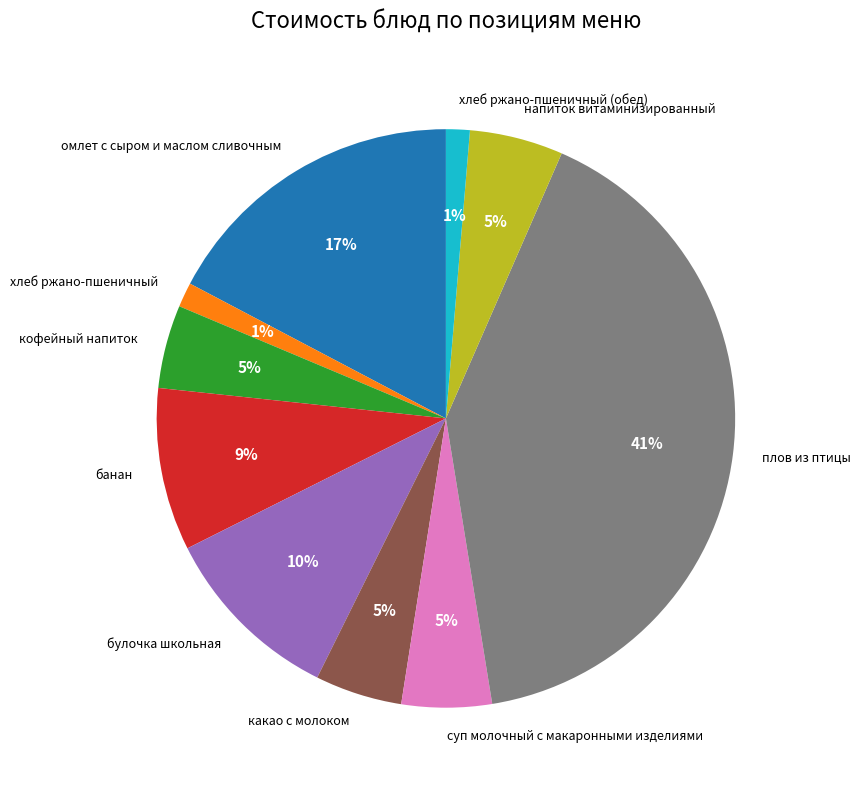

What is the largest slice in the pie chart?

плов из птицы